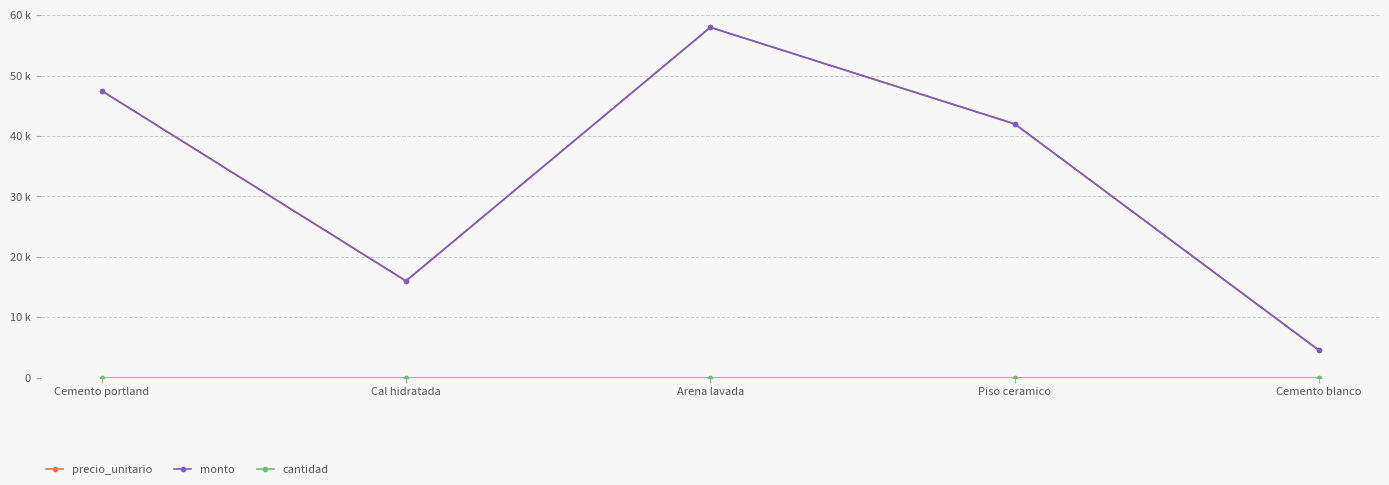

Is this an area chart (filled region under the line)?

No